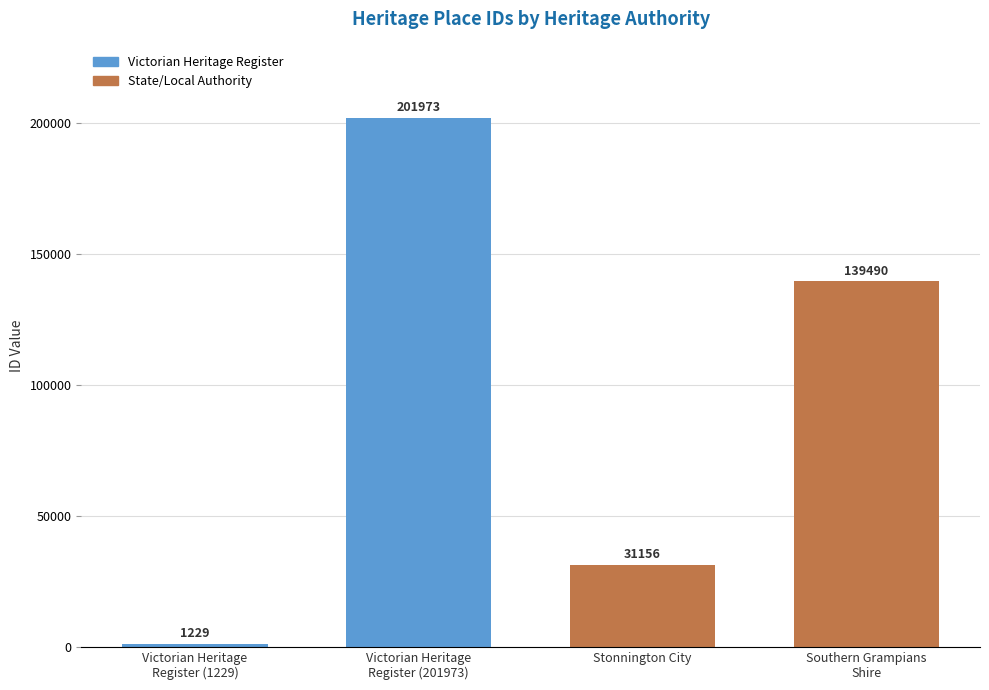

What is the value of the 1st bar from the left?

1229